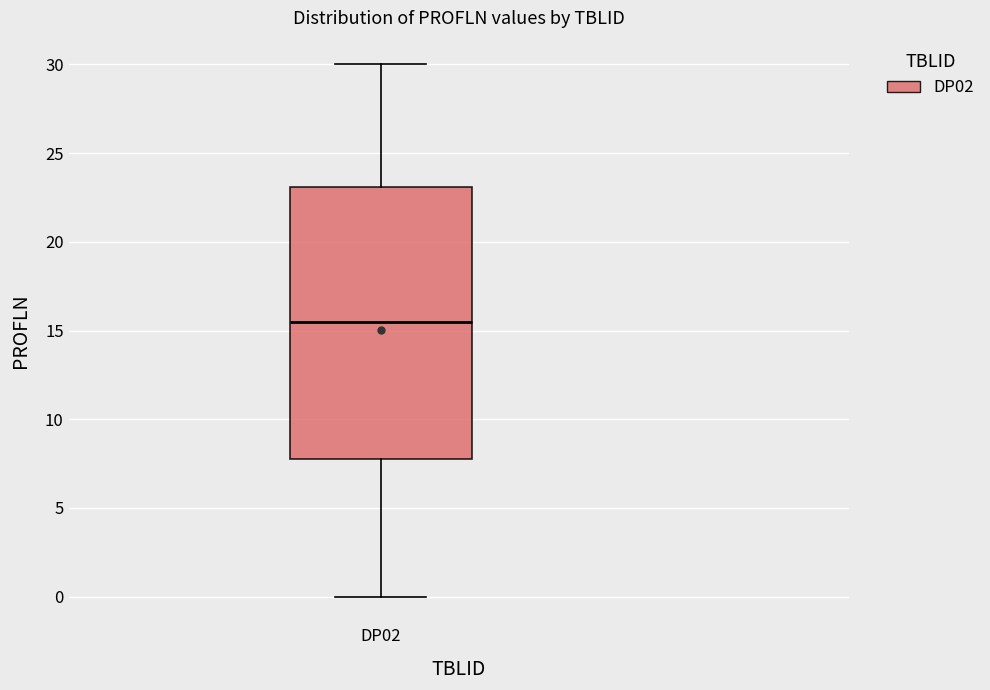

Transcribe this box plot: give where the median line is, the range the box spans, and where the two whiskers end, as read against the y-axis. The values are not printed on the chart, so give them approximately, as read against the axis.

median 15.5, box 8.0 to 23.0, whiskers 0.0 to 30.0